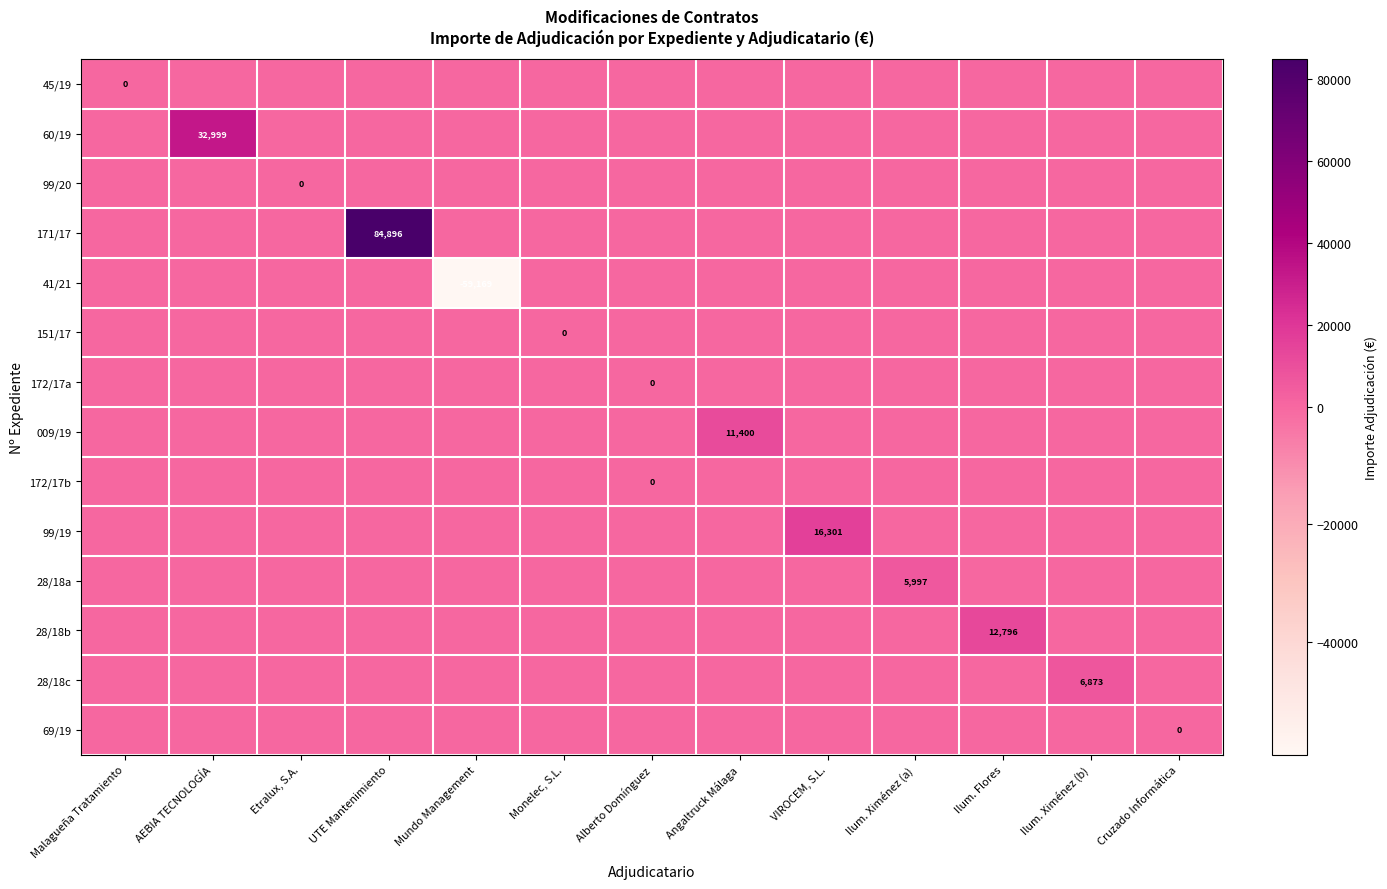

Between Malagueña Tratamiento and VIROCEM, S.L., which series saw the biggest shift?

99/19